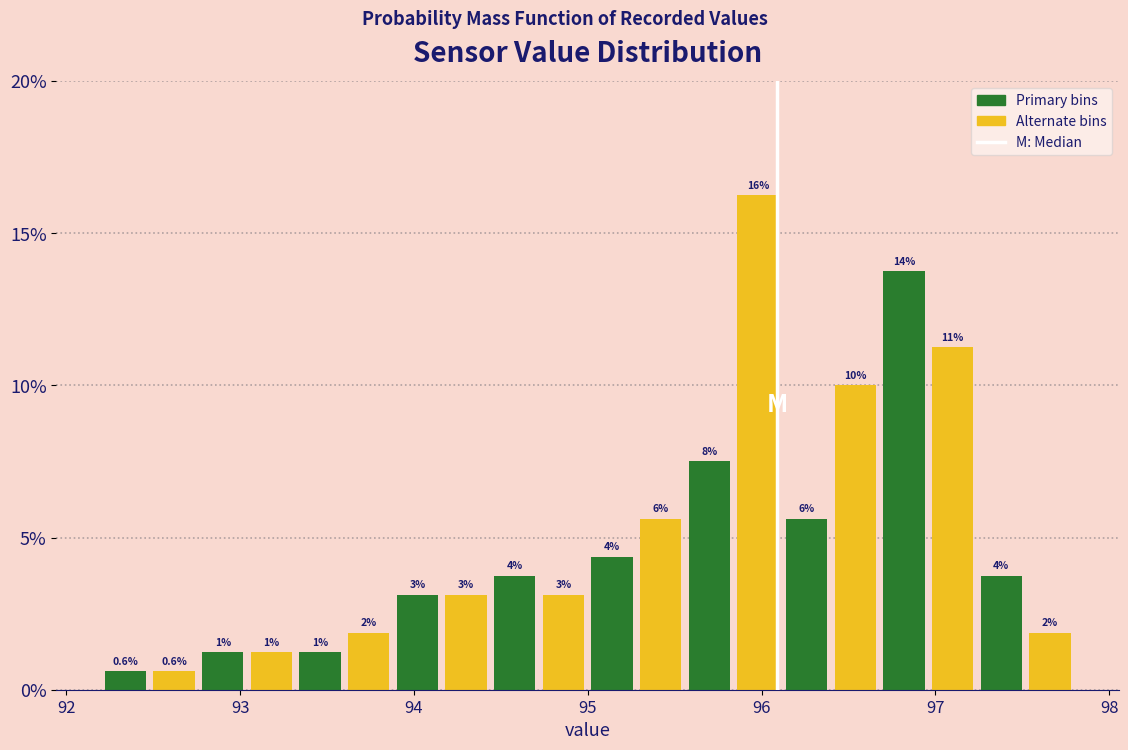

Read against the x-axis, roughly where is the centre of the tallest bar?

96.0